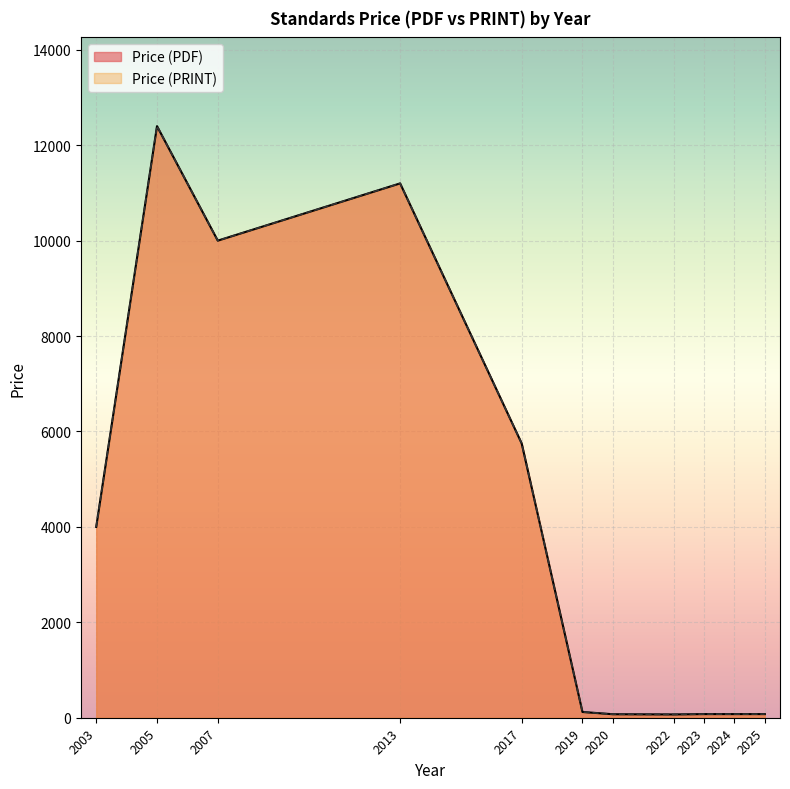

How many series are shown in this chart?

2